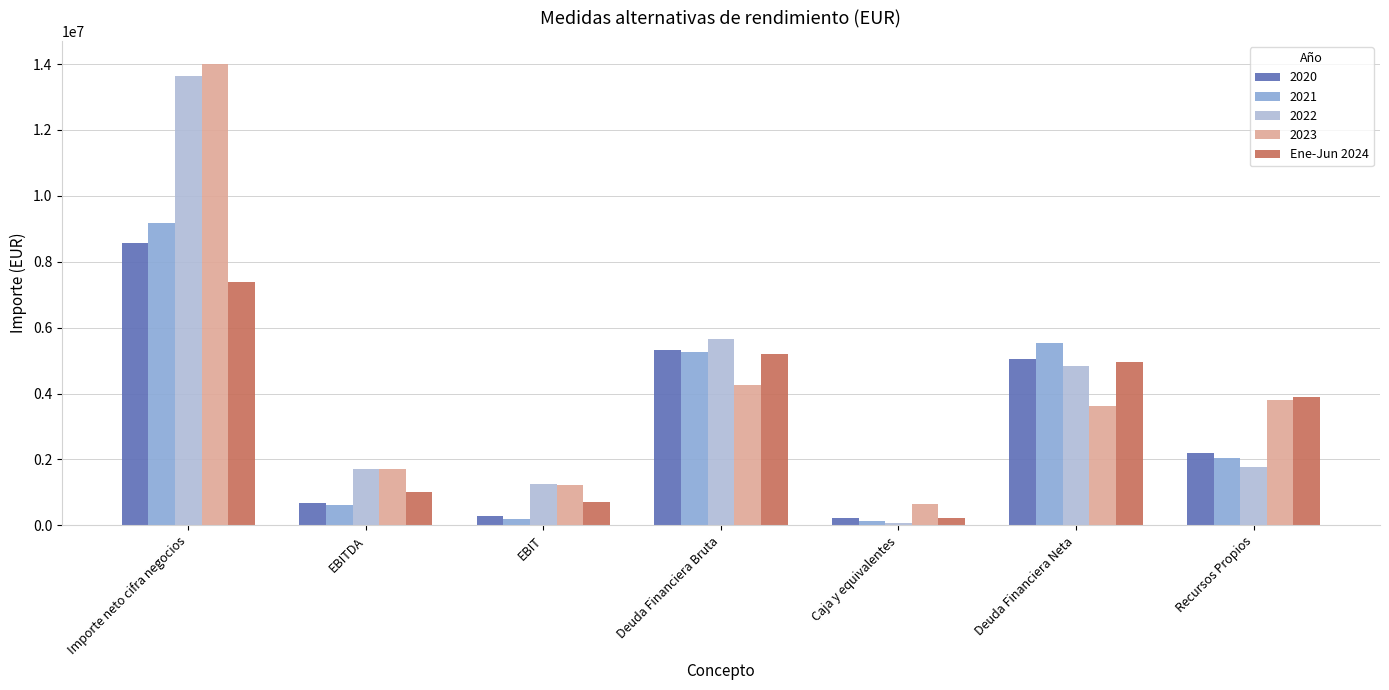

What is the label of the 7th bar from the left?

Recursos Propios